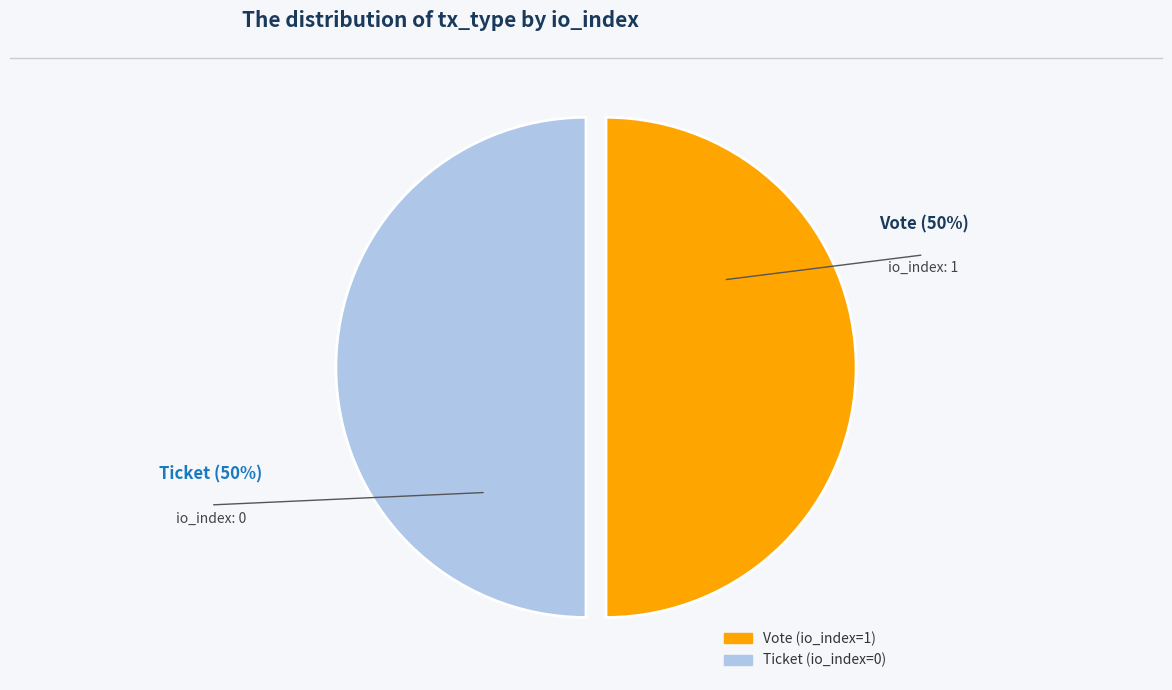

True or false: Ticket (io_index=0) accounts for 57% of the total.

False